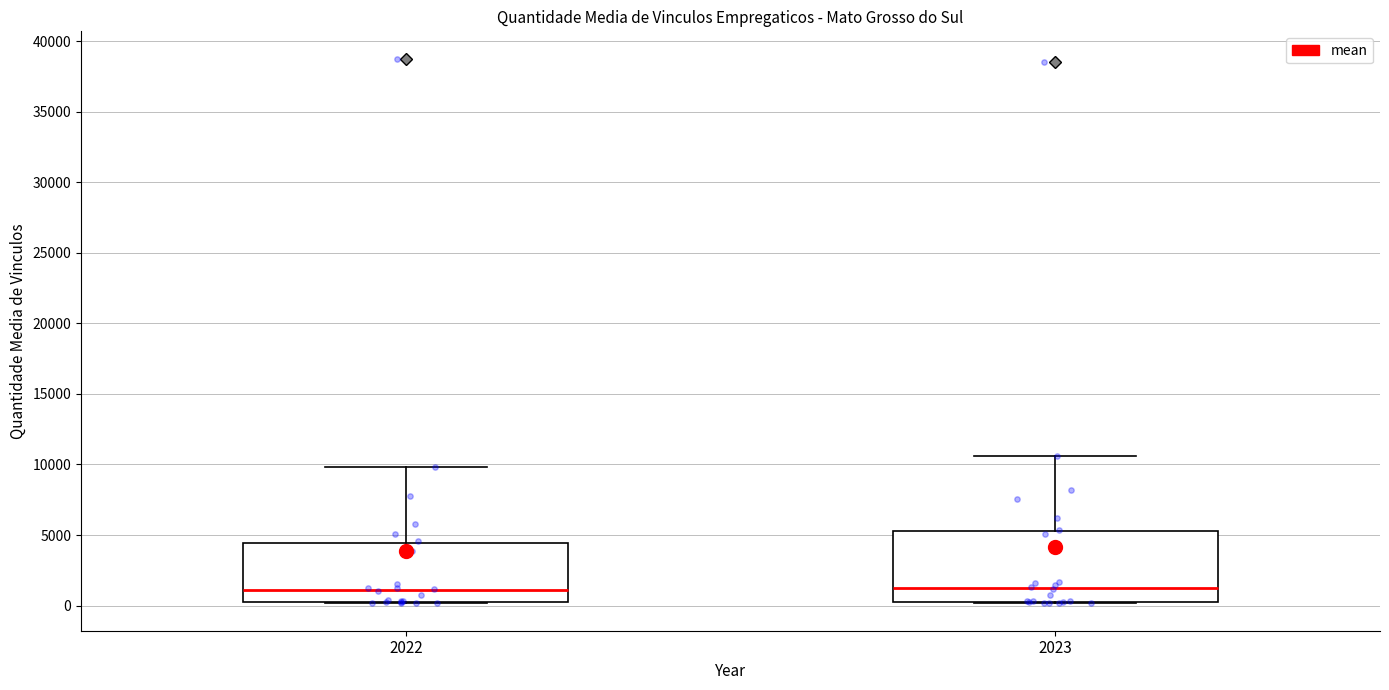

Where does the upper whisker of the box at x = 2023 end on the y-axis? The values are not printed on the chart, so give them approximately, as read against the axis.

10500